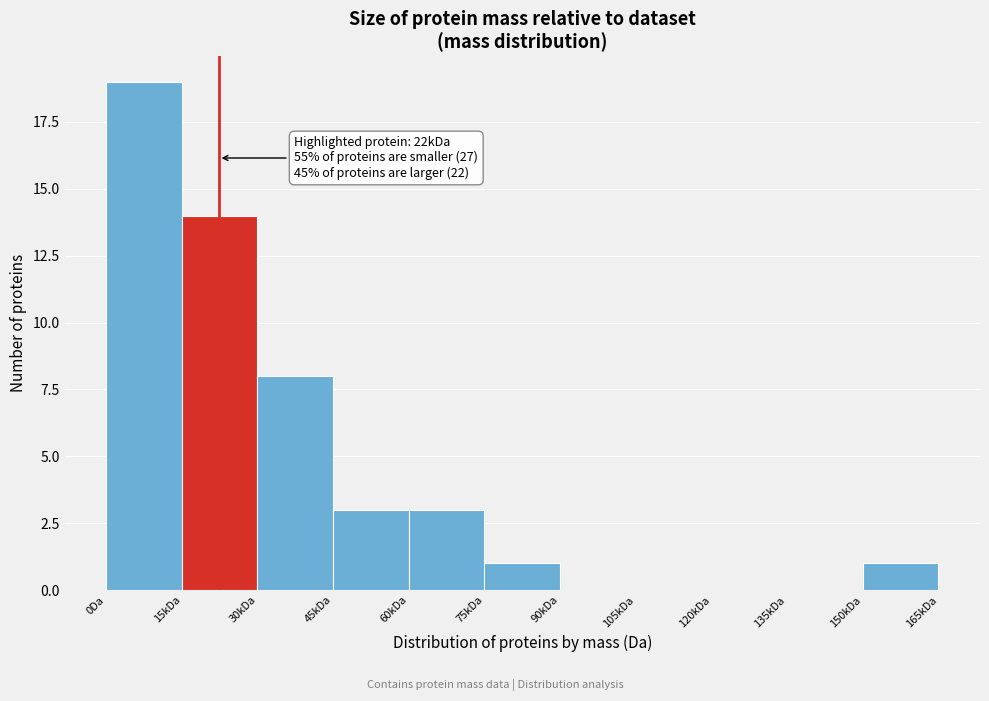

Reading left to right, what are all the values shown in this chart?

0Da=19	15kDa=14	30kDa=8	45kDa=3	60kDa=3	75kDa=1	90kDa=0	105kDa=0	120kDa=0	135kDa=0	150kDa=1